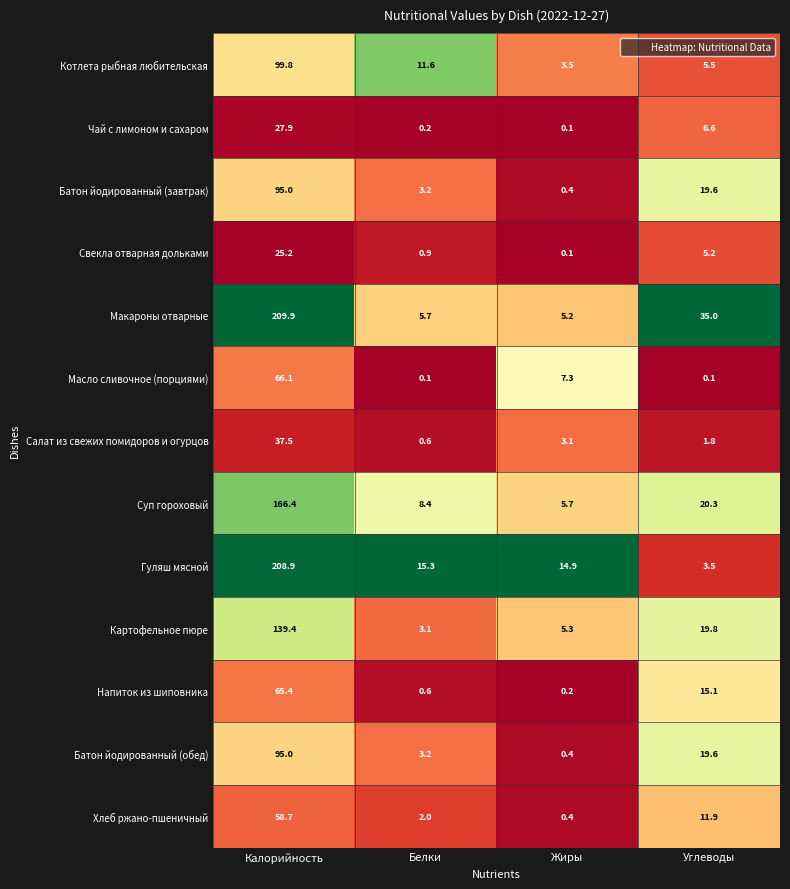

Which series changed the most between Калорийность and Белки?

Макароны отварные